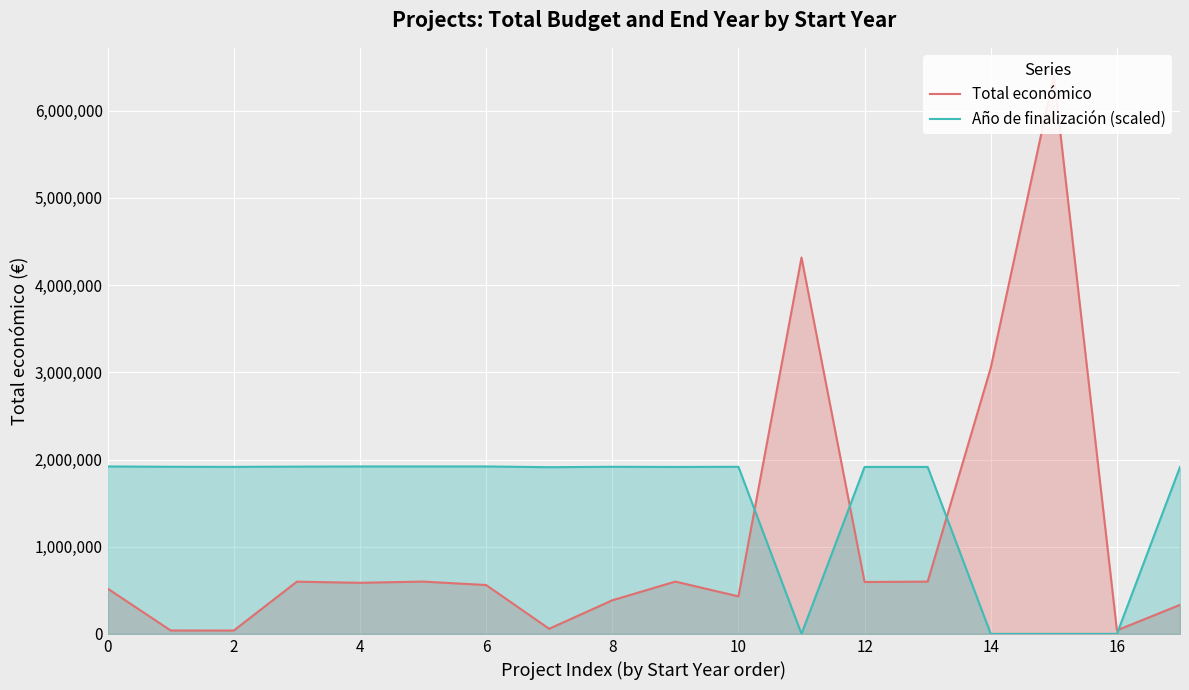

True or false: Total económico has a value of 595133.0 at 12.

True